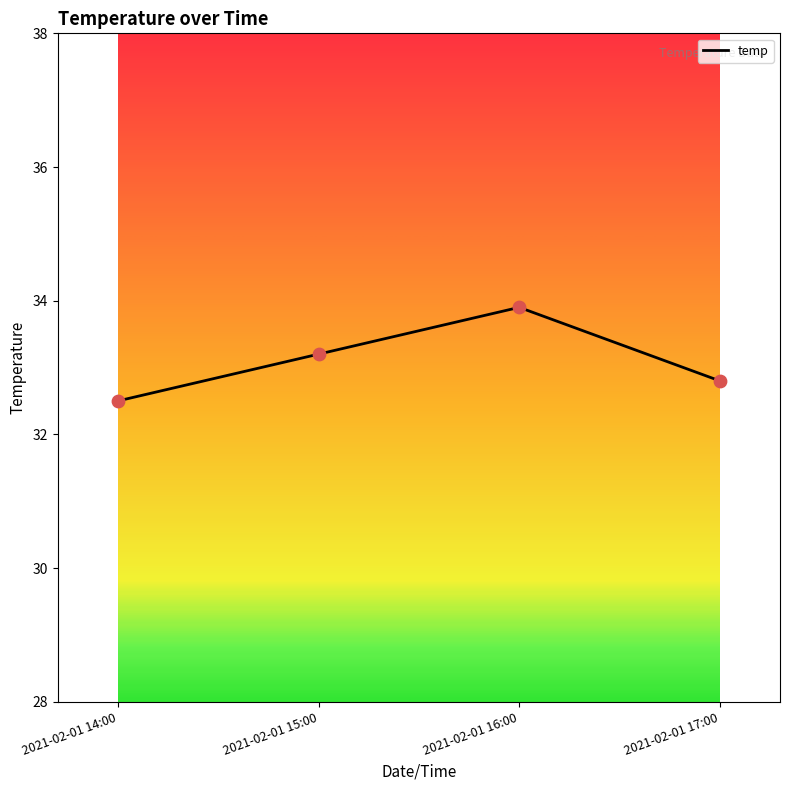

What is the change in value from 2021-02-01 15:00 to 2021-02-01 17:00?

-0.4